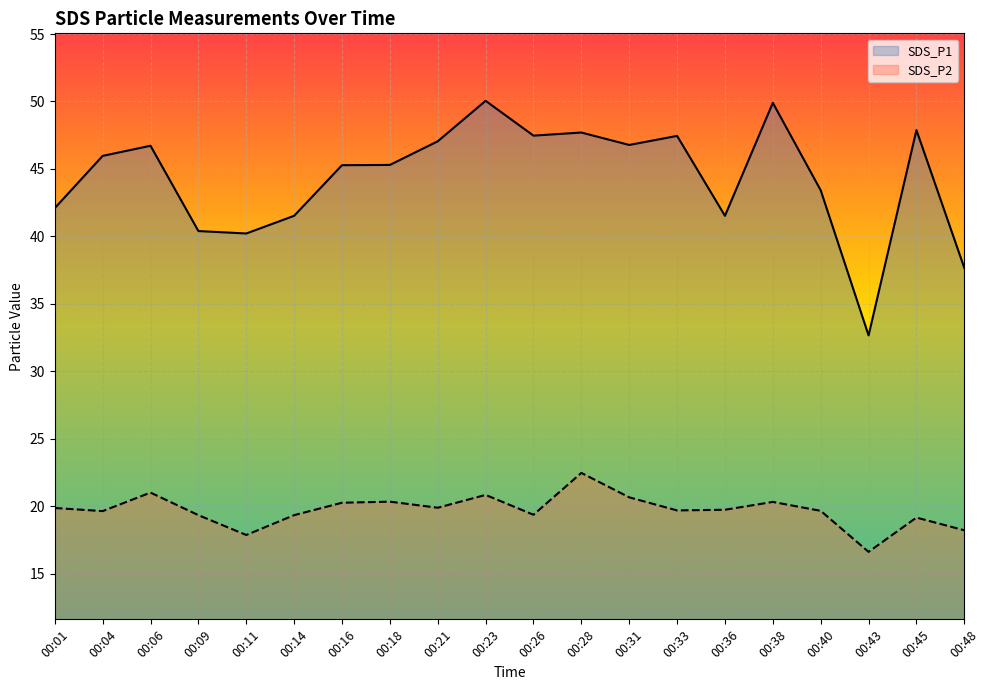

Is it true that SDS_P2 equals 19.9 at 00:01?

True